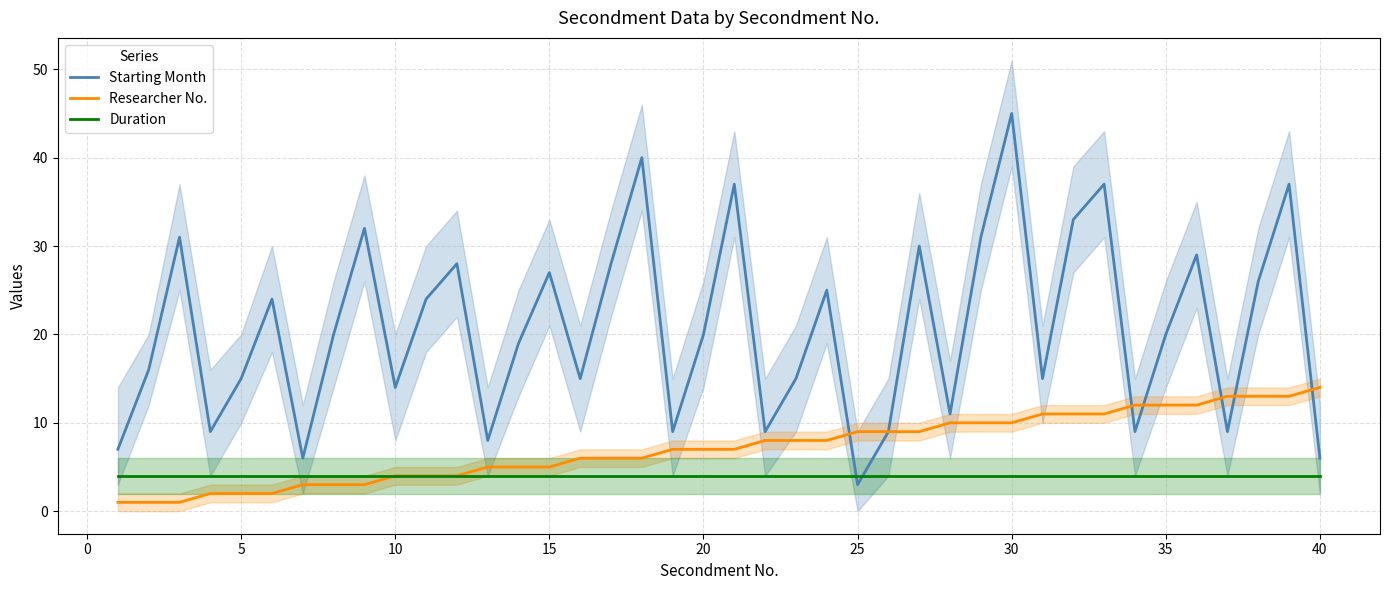

Is the value of Duration at 5 greater than the value of Researcher No. at 10?

Yes